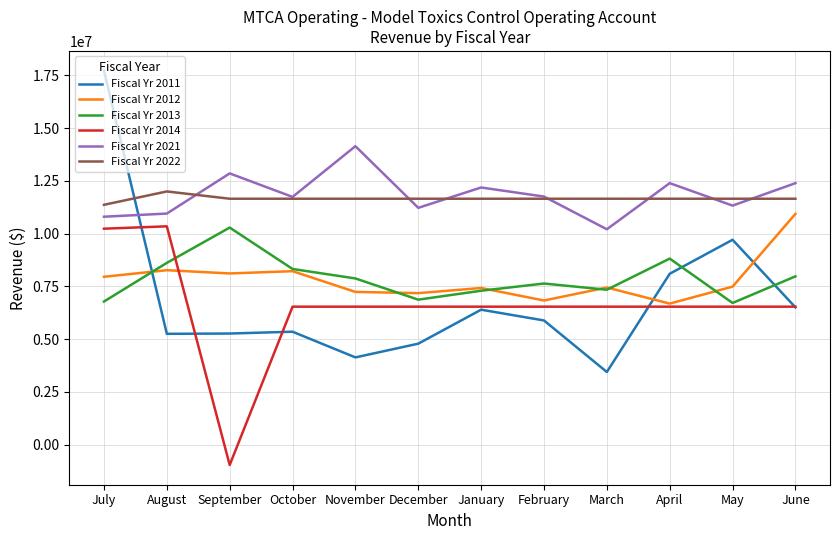

Is the value of Fiscal Yr 2014 at December greater than the value of Fiscal Yr 2021 at July?

No